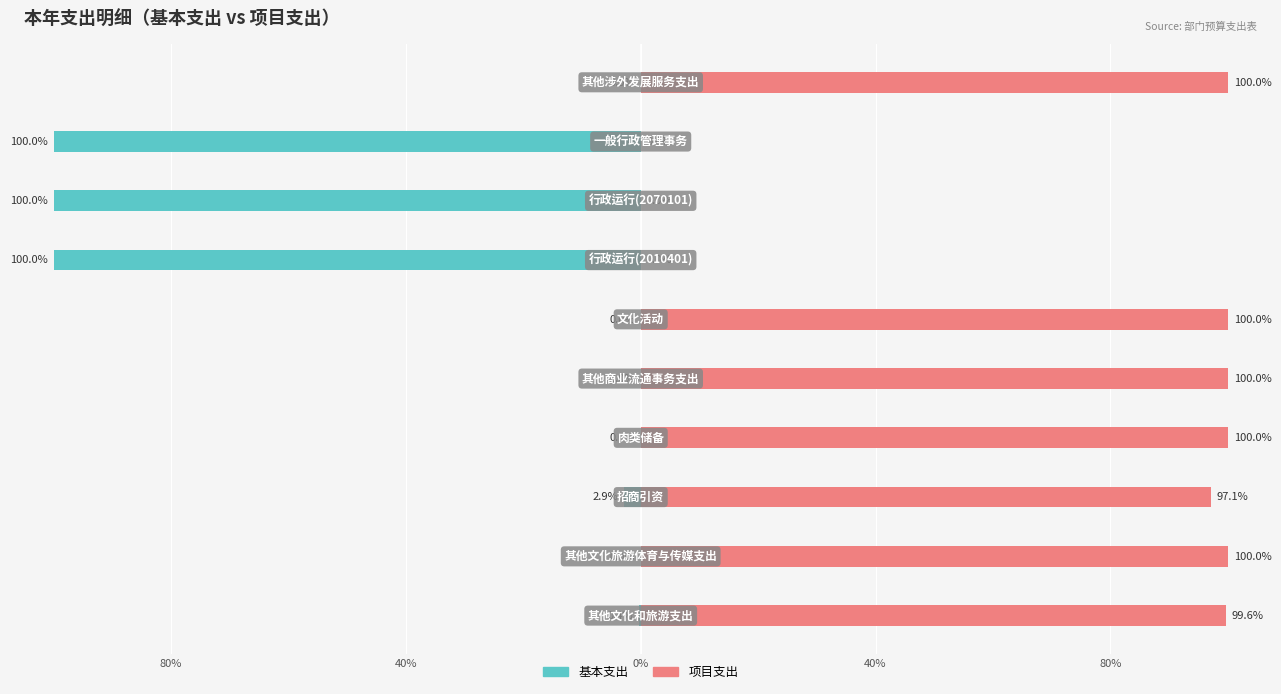

Reading right to left, what are all the values shown in this chart?

基本支出: 0.0	-100.0	-100.0	-100.0	0.0	0.0	0.0	-2.9	0.0	-0.4
项目支出: 100.0	0.0	0.0	0.0	100.0	100.0	100.0	97.1	100.0	99.6